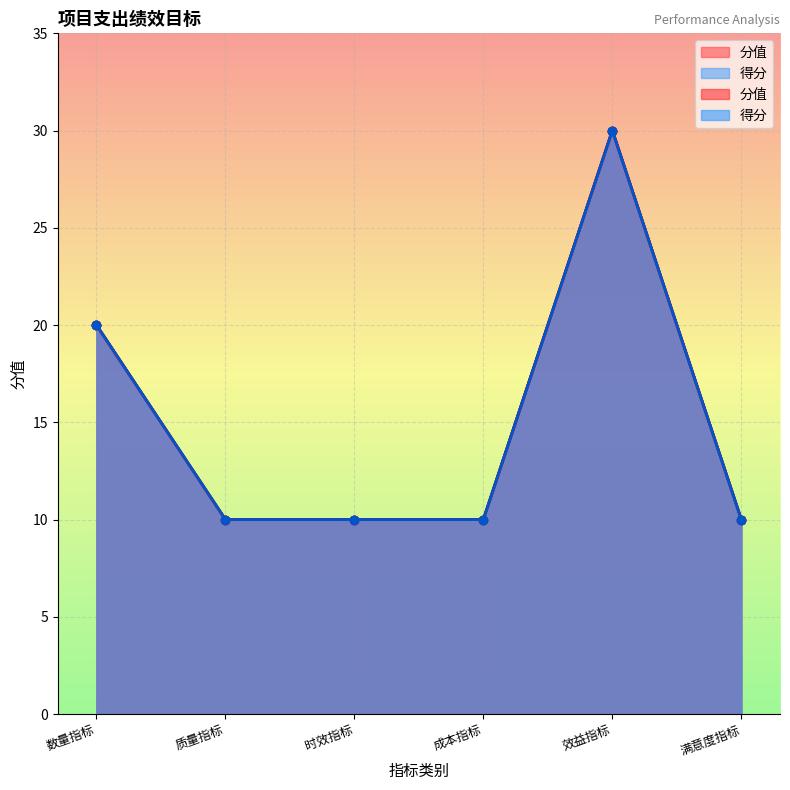

How many lines are shown in the chart?

2